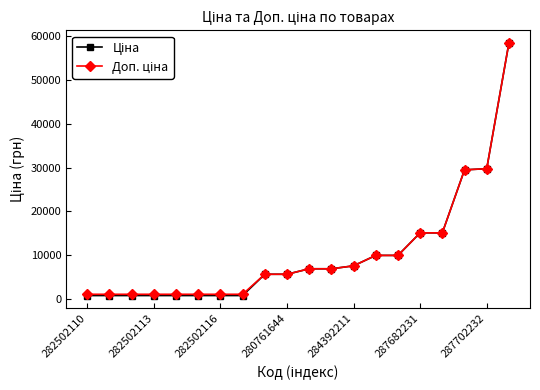

What is the maximum value shown in the chart?

58426.5